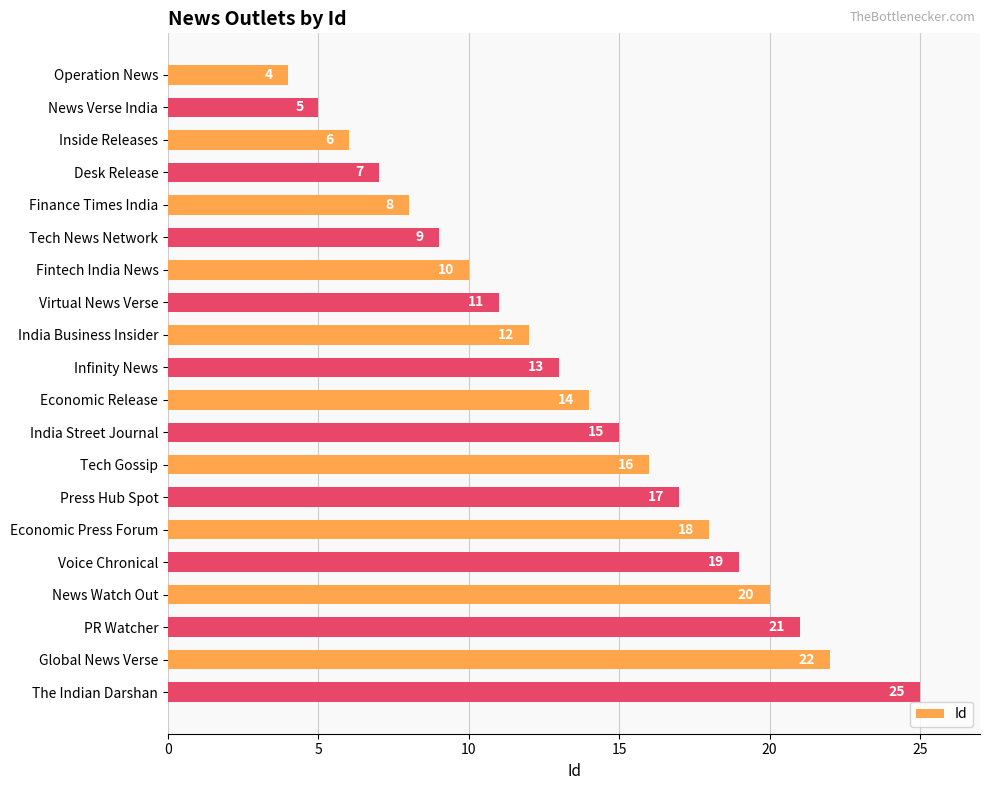

Reading top to bottom, extract all data points from this chart.

4	5	6	7	8	9	10	11	12	13	14	15	16	17	18	19	20	21	22	25